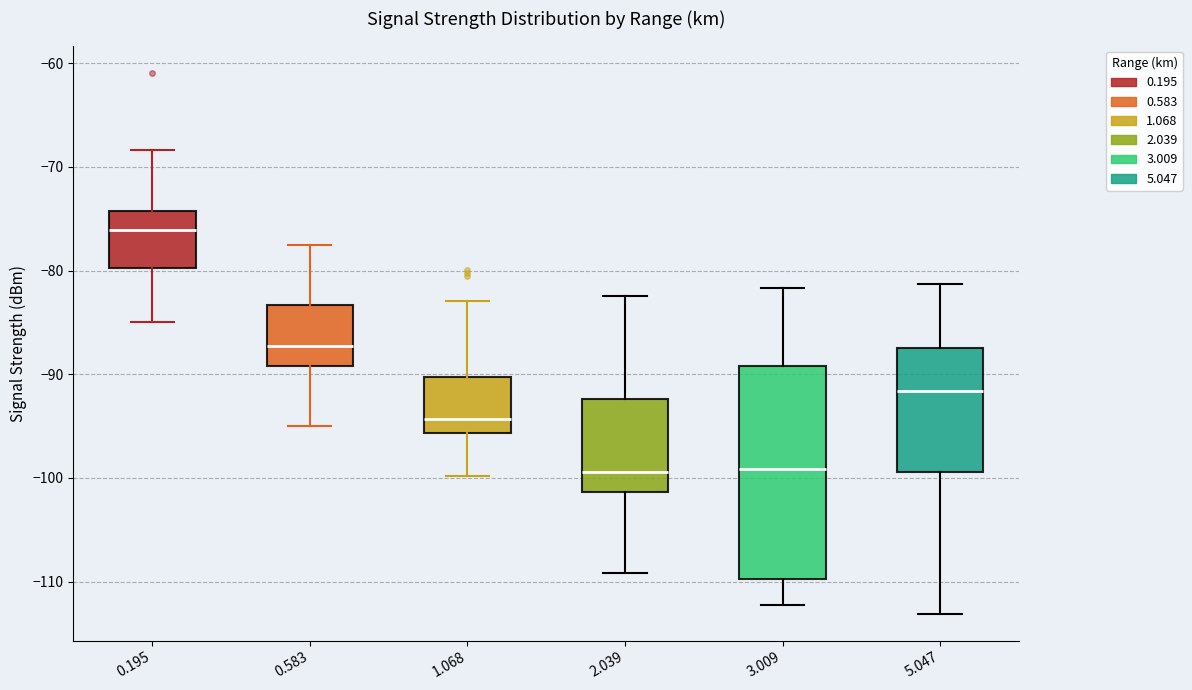

Reading left to right, read every box against the y-axis: the position of its median line, the range the box covers, and the ends of its whiskers. The values are not printed on the chart, so give them approximately, as read against the axis.

0.195: median -76, box -80 to -74, whiskers -85 to -68
0.583: median -87, box -89 to -83, whiskers -95 to -77
1.068: median -94, box -96 to -90, whiskers -100 to -83
2.039: median -99, box -101 to -92, whiskers -109 to -82
3.009: median -99, box -110 to -89, whiskers -112 to -82
5.047: median -92, box -99 to -87, whiskers -113 to -81